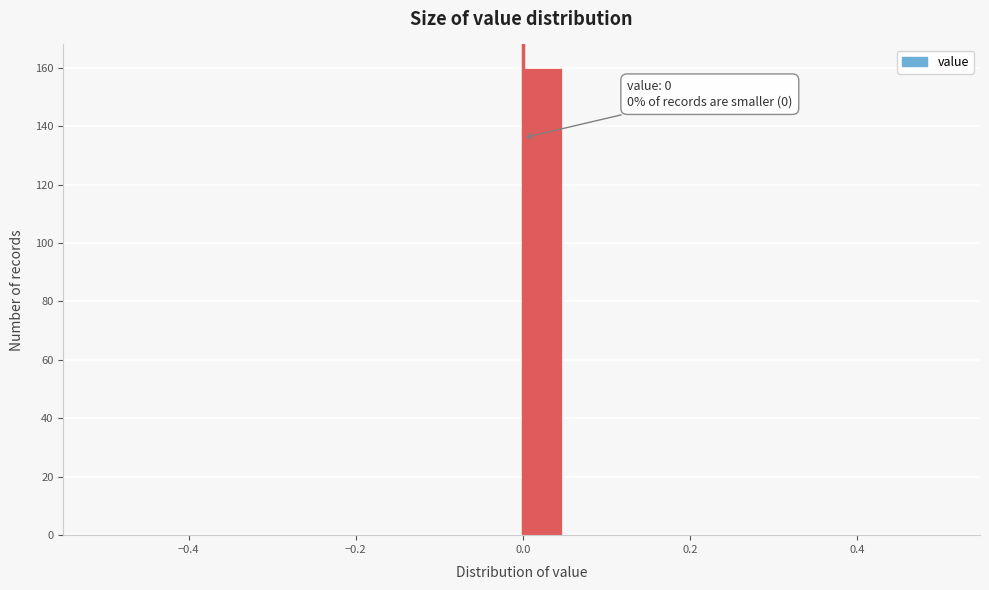

Read against the x-axis, roughly where is the centre of the tallest bar?

0.02